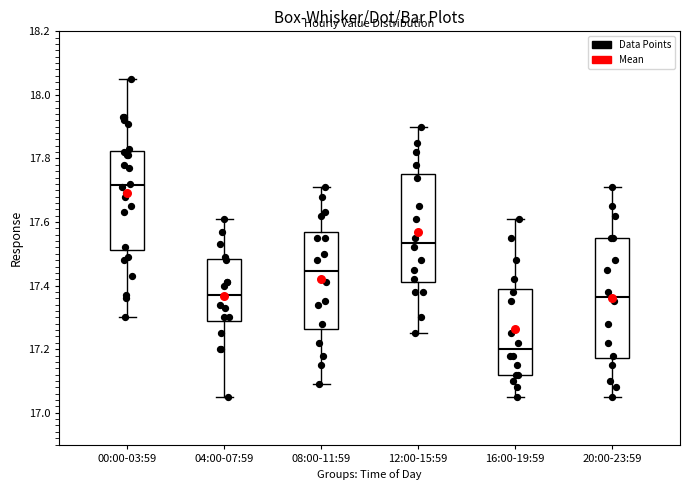

Where is the upper edge of the box for 00:00-03:59 on the y-axis? The values are not printed on the chart, so give them approximately, as read against the axis.

17.82